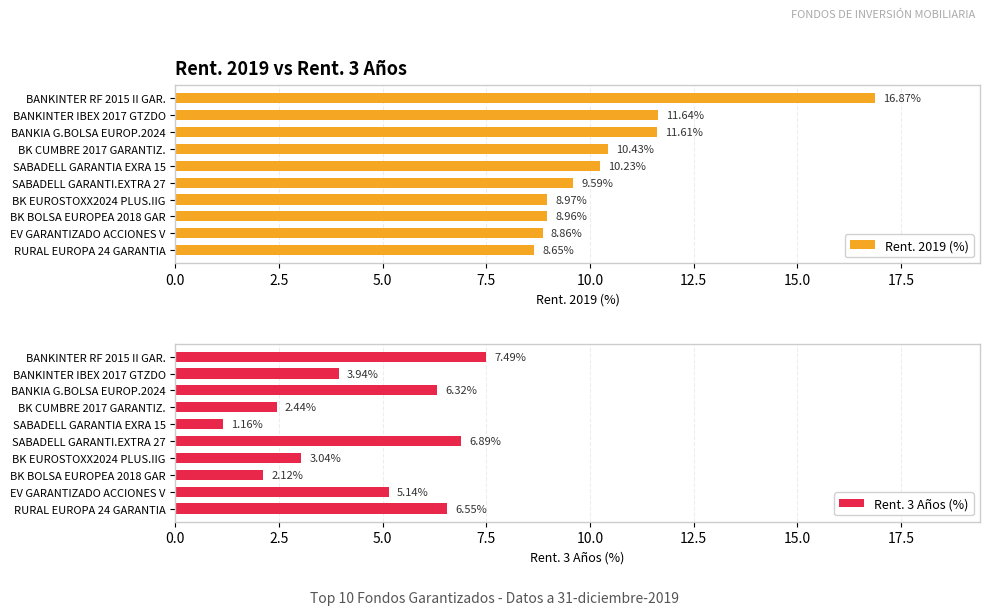

At which label is Rent. 3 Años (%) closest to 4?

BANKINTER IBEX 2017 GTZDO